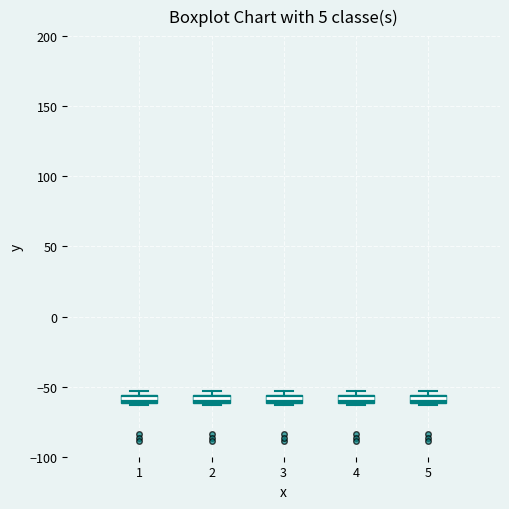

Where is the lower edge of the box at x = 2 on the y-axis? The values are not printed on the chart, so give them approximately, as read against the axis.

-60